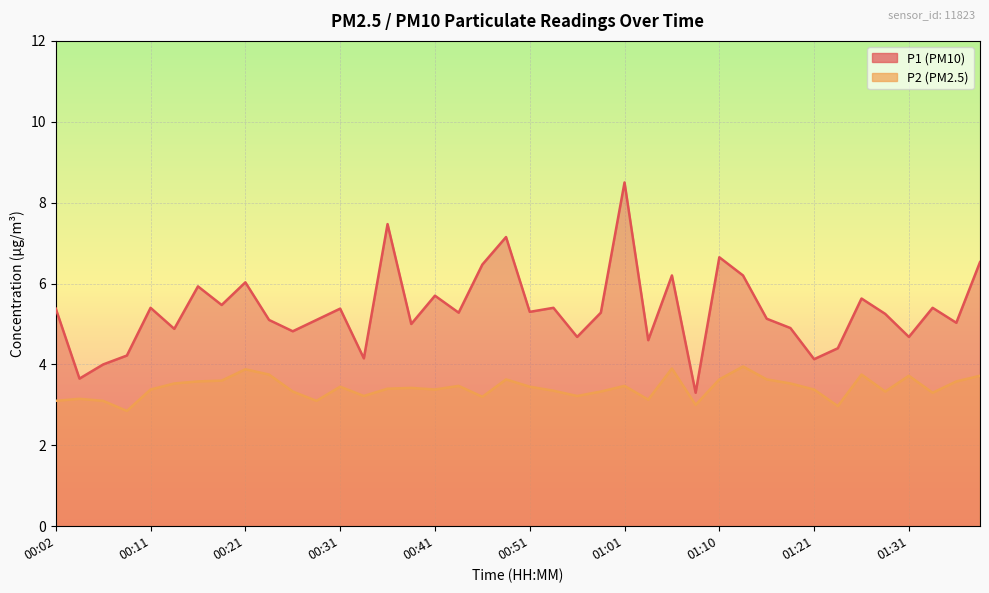

How many distinct data groups are displayed?

2